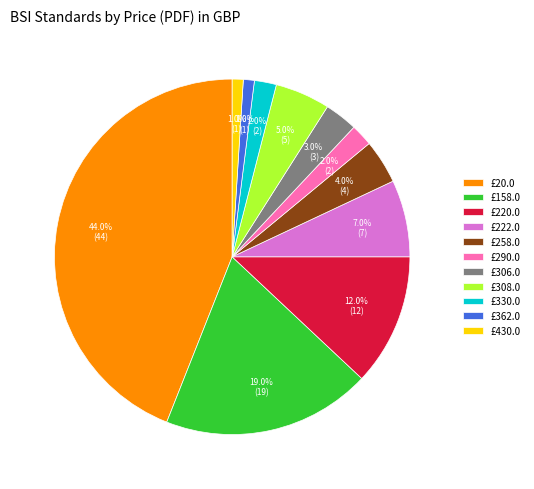

What is the total percentage of £258.0 and £222.0?

11.0%